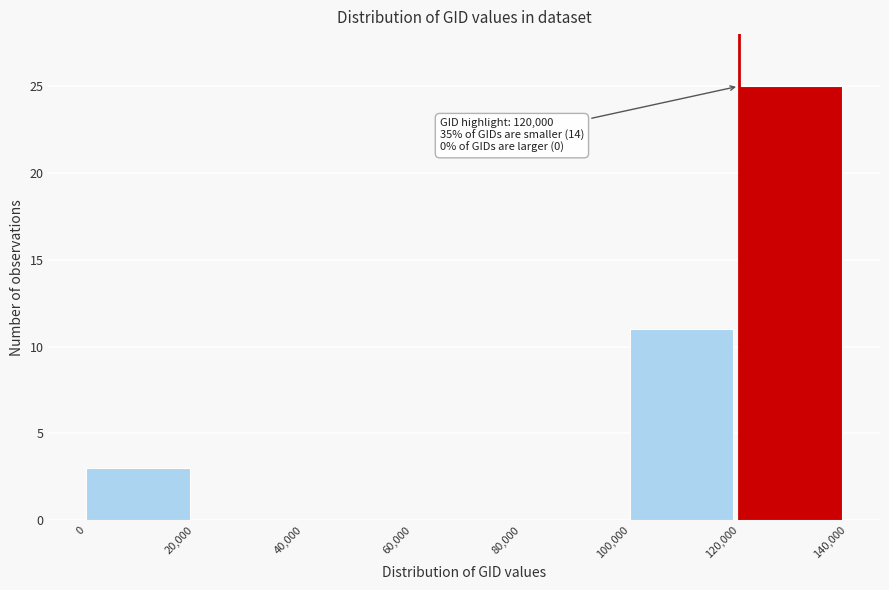

Which range on the x-axis has the tallest bar?

120,000 to 140,000